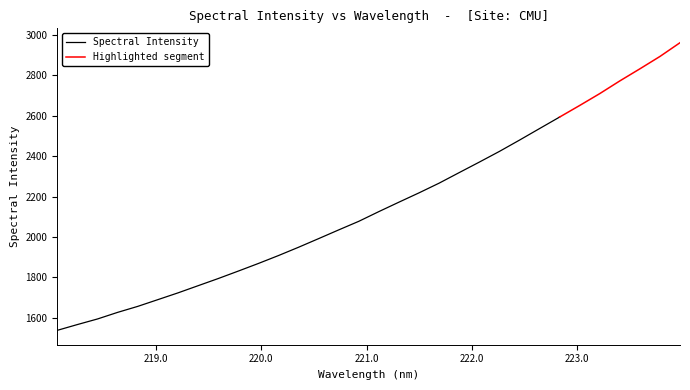

Reading left to right, transcribe all the data shown in this chart.

1537.2	1565.9	1593.6	1626.2	1655.9	1689.3	1722.7	1758.3	1793.7	1830.7	1868.5	1907.7	1948.8	1991.7	2034.9	2077.4	2125.6	2172.4	2218.5	2266.5	2318.8	2370.8	2423.7	2479.6	2536.9	2593.9	2651.3	2710.2	2773.0	2832.9	2894.2	2962.3